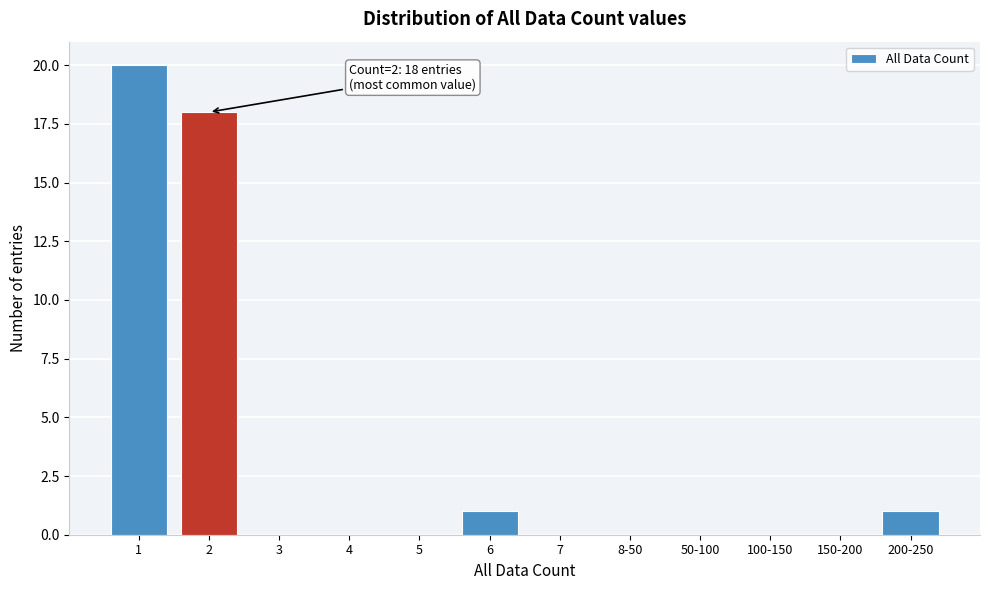

Reading left to right, list all the values displayed in this chart.

1=20	2=18	3=0	4=0	5=0	6=1	7=0	8-50=0	50-100=0	100-150=0	150-200=0	200-250=1